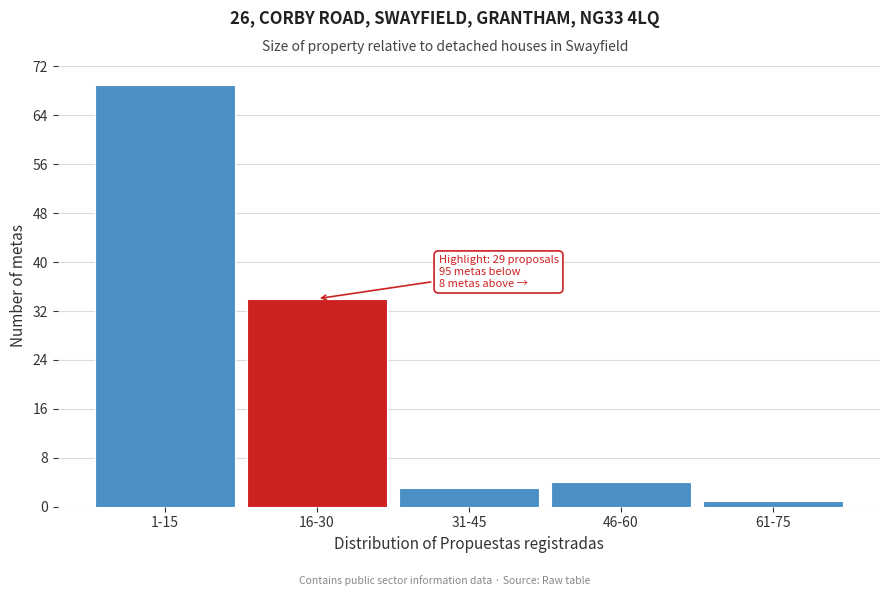

Reading left to right, transcribe all the data shown in this chart.

69	34	3	4	1